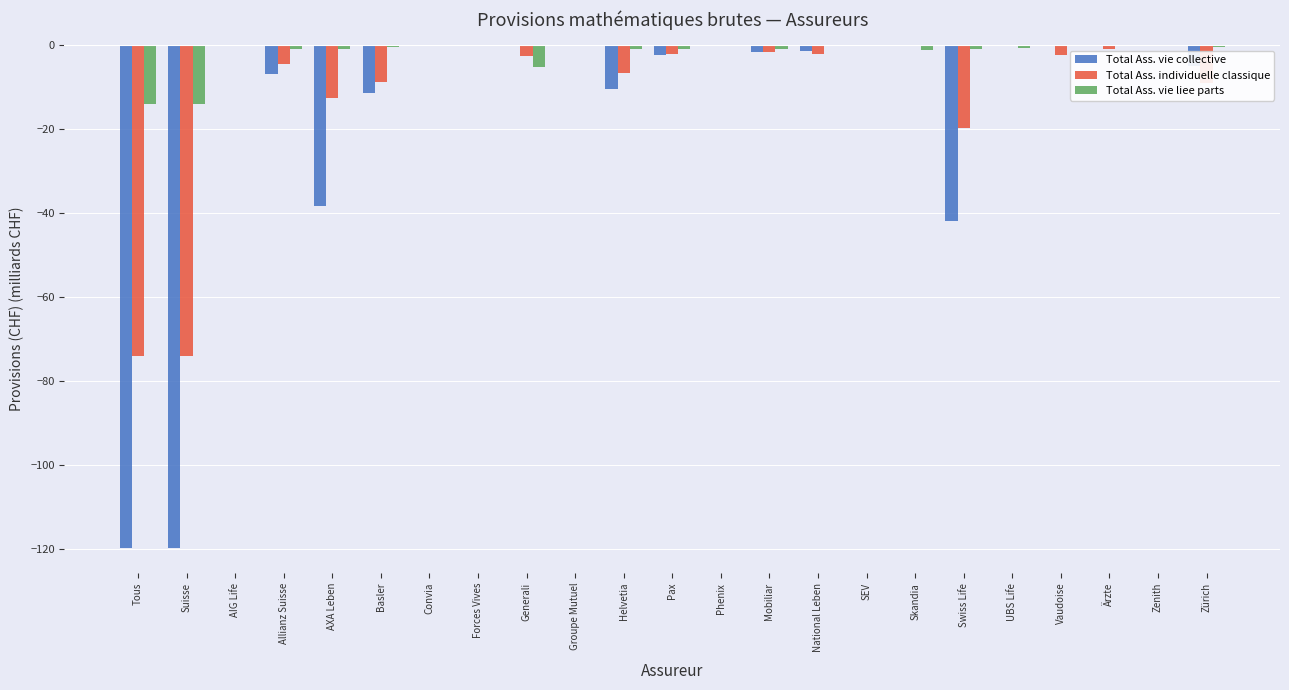

Which series has the largest total across all categories?

Total Ass. vie liee parts